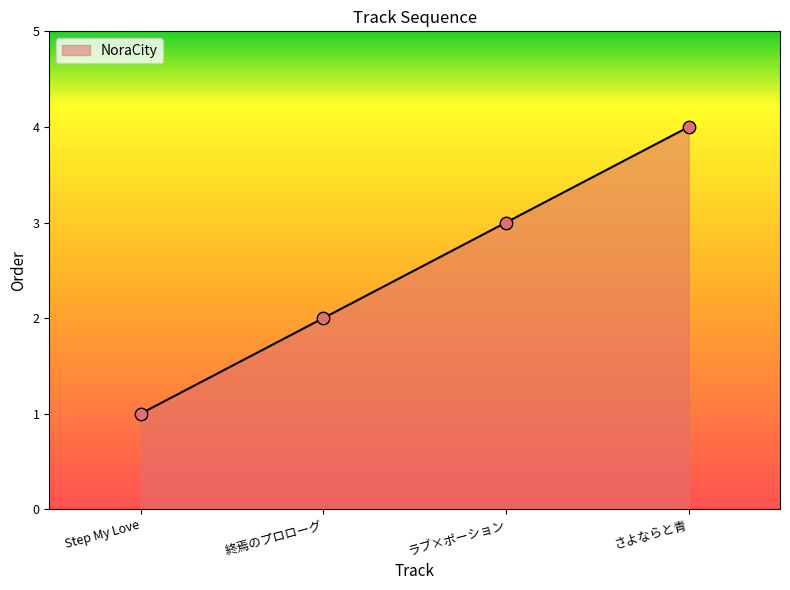

Which has a higher value, さよならと青 or 終焉のプロローグ?

さよならと青